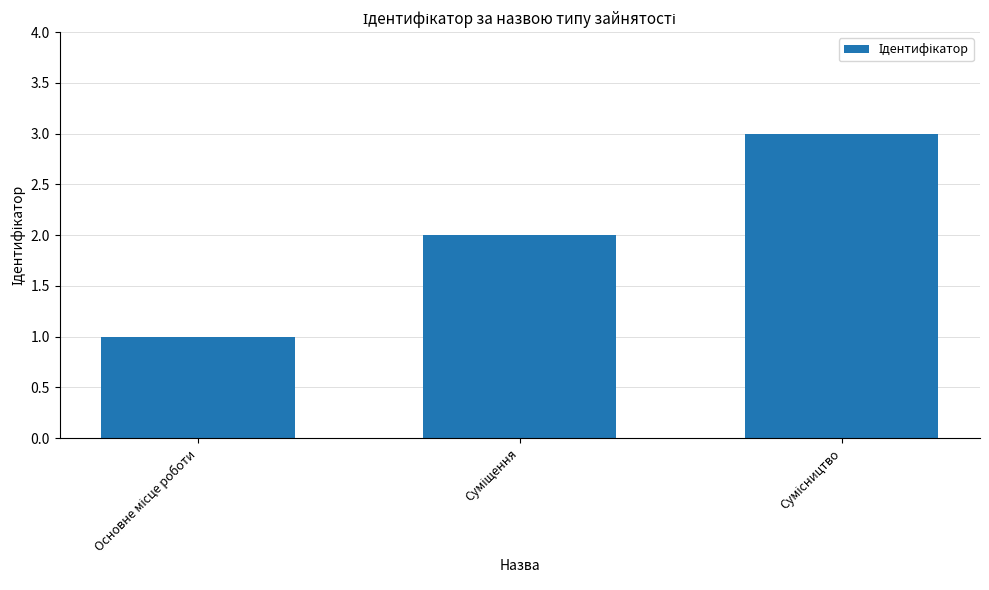

What is the sum of all values?

6